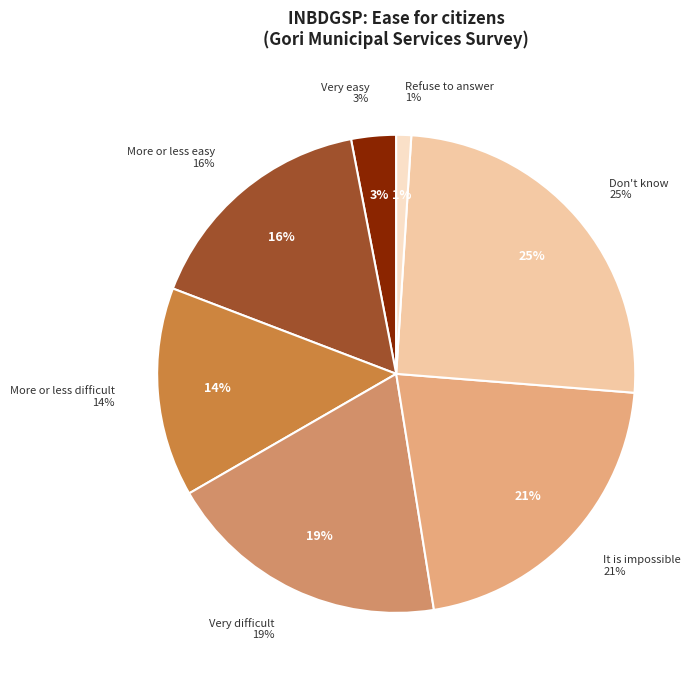

Rank the categories by value from lowest to highest.

Refuse to answer, Very easy, More or less difficult, More or less easy, Very difficult, It is impossible, Don't know